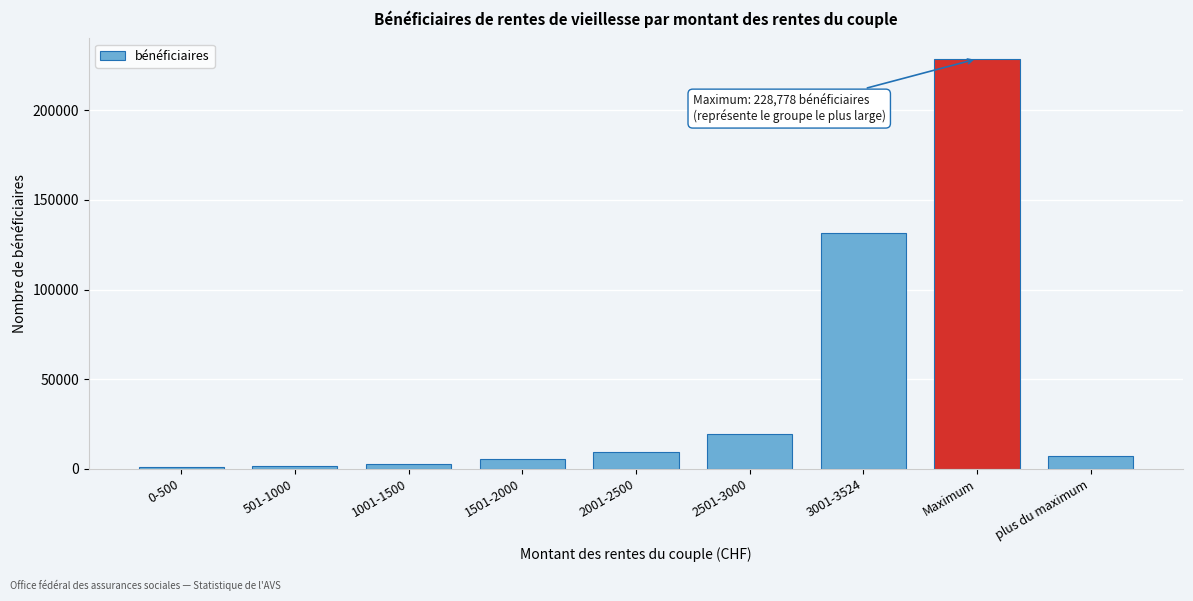

What is the label of the 1st bar from the right?

plus du maximum